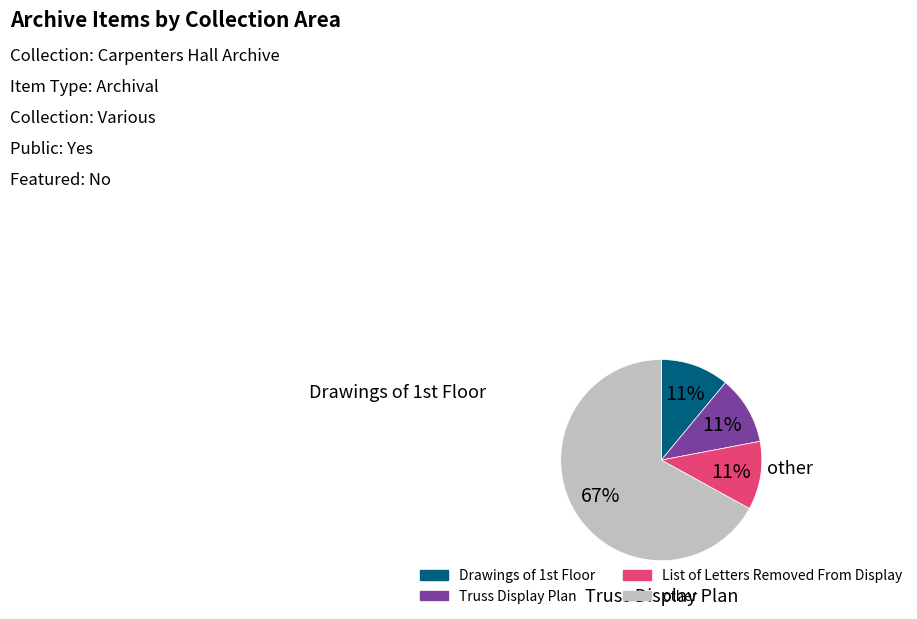

To the nearest percent, what is the difference between the largest and smallest slice percentages?

56%